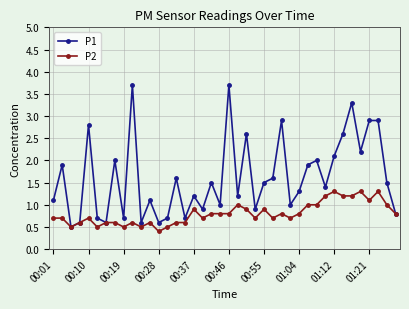

True or false: P2 has more than 2 points higher than both neighbors.

True